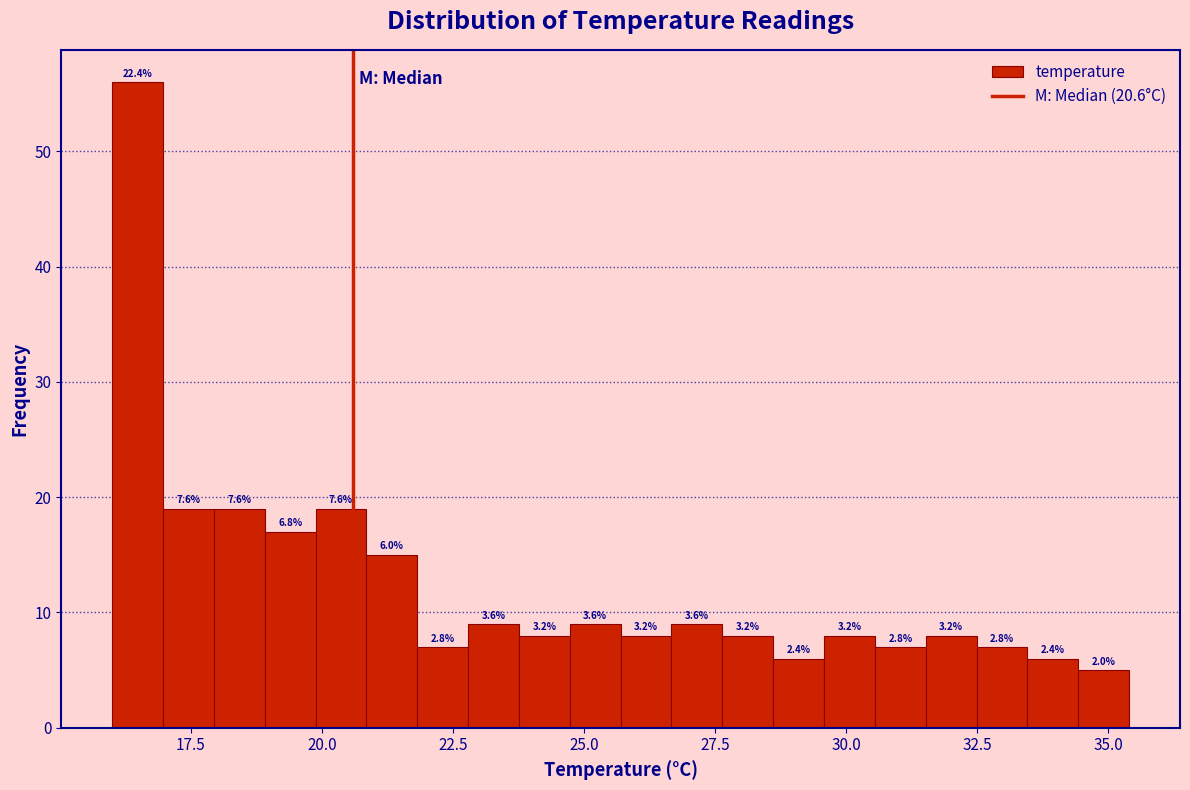

Around what value on the x-axis is the tallest bar? Give the approximate position of its centre, as read against the axis.

16.5